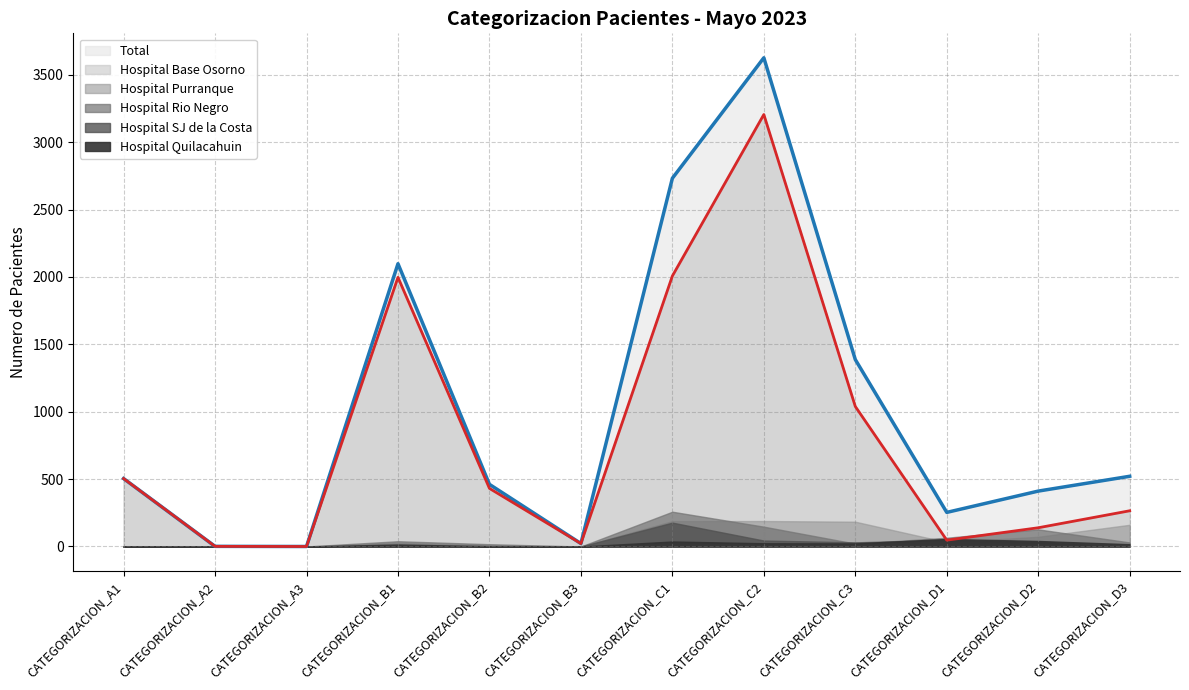

Where is Hospital Base Osorno nearest to the value 1602?

CATEGORIZACION_B1